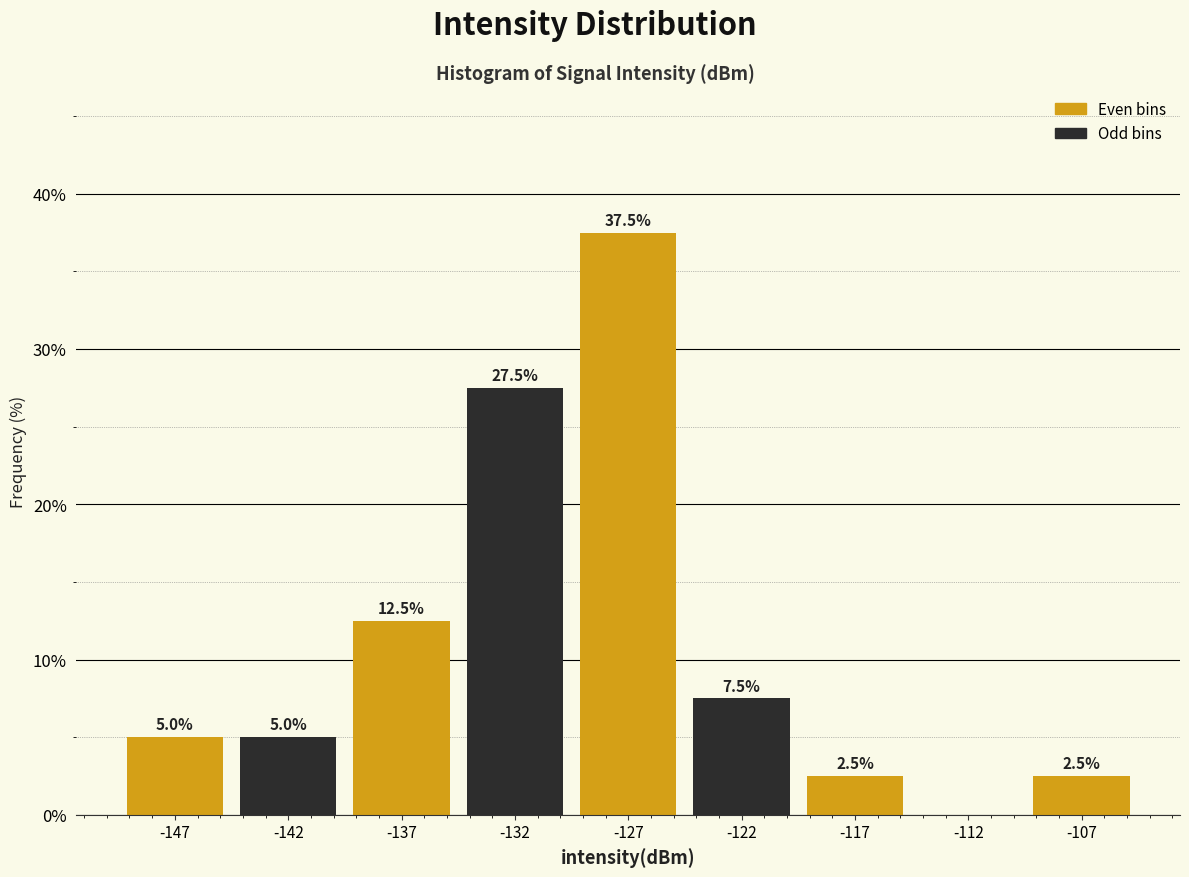

Reading right to left, extract all data points from this chart.

-107=2.5	-112=0.0	-117=2.5	-122=7.5	-127=37.5	-132=27.5	-137=12.5	-142=5.0	-147=5.0